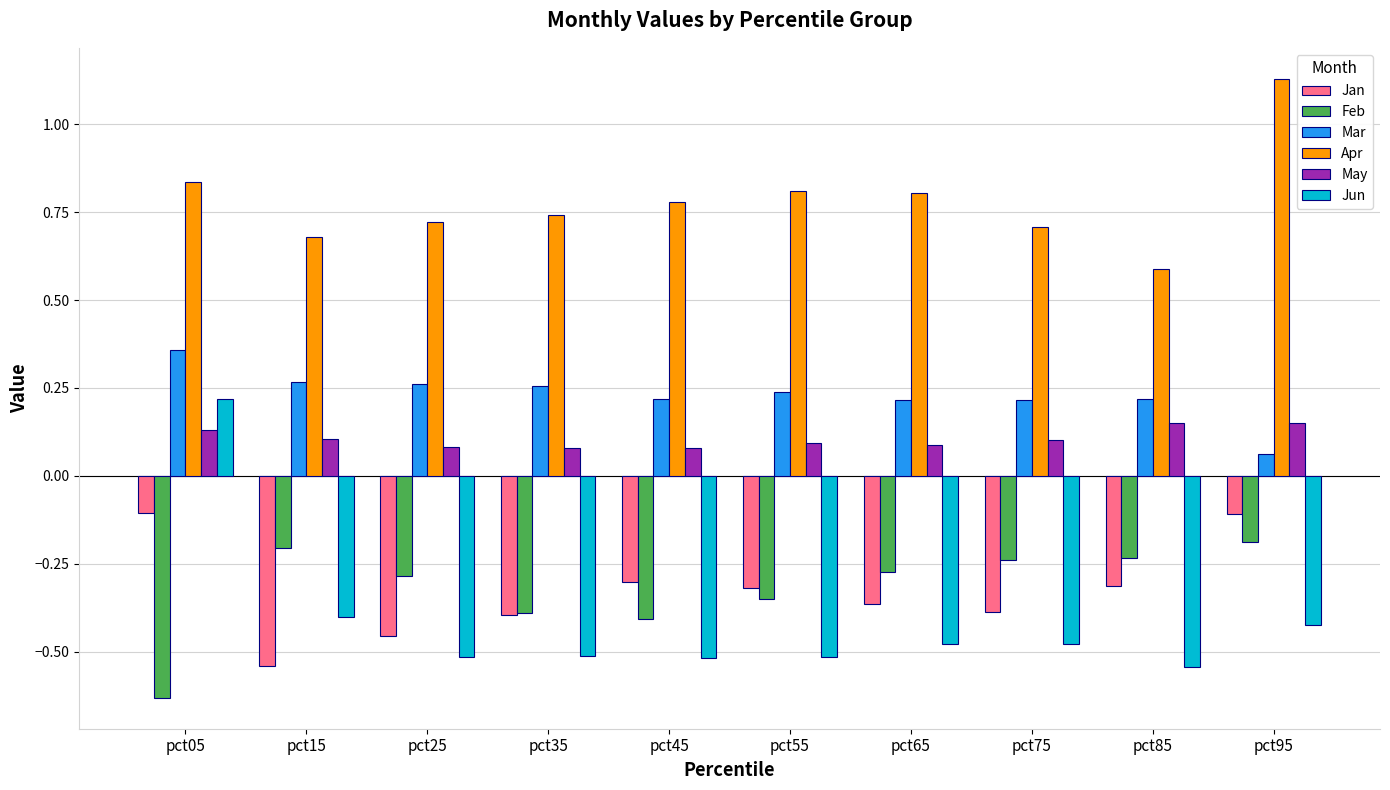

Which series changed the most between pct05 and pct75?

Jun